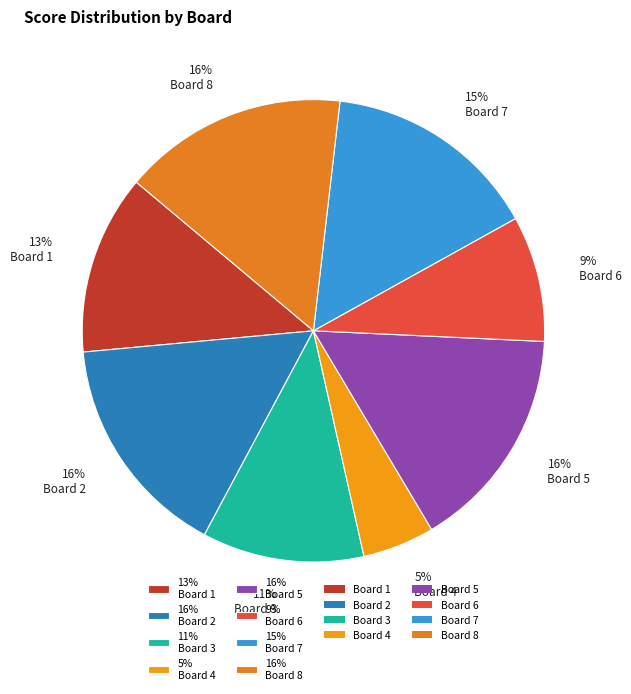

Between 5% Board 4 and 11% Board 3, which is larger?

11% Board 3